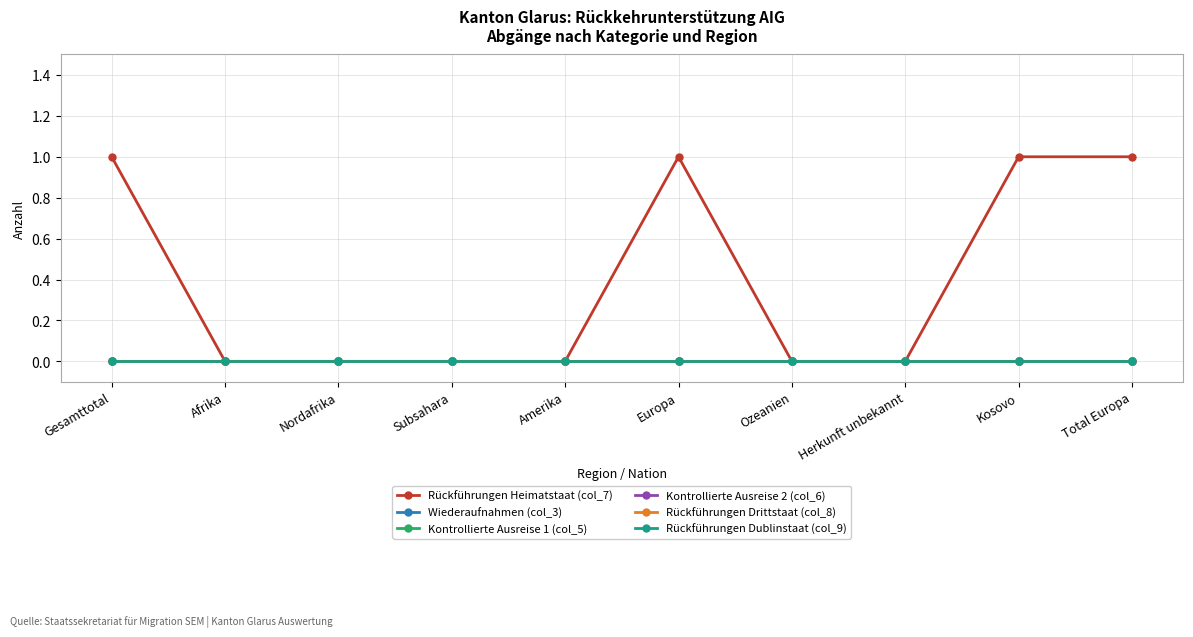

Which category has the highest value in the Rückführungen Dublinstaat (col_9) series?

Gesamttotal